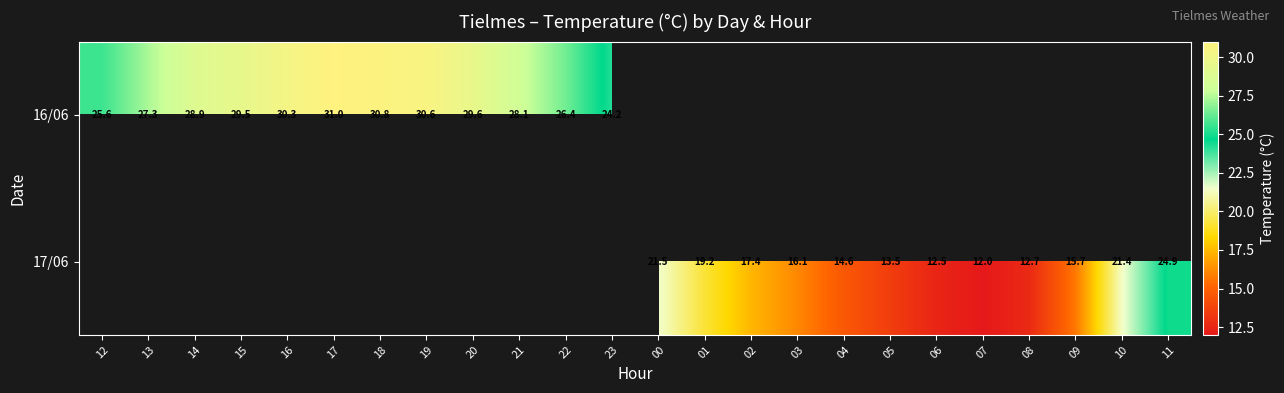

True or false: 16/06 has a value of 10.7 at 22.

False